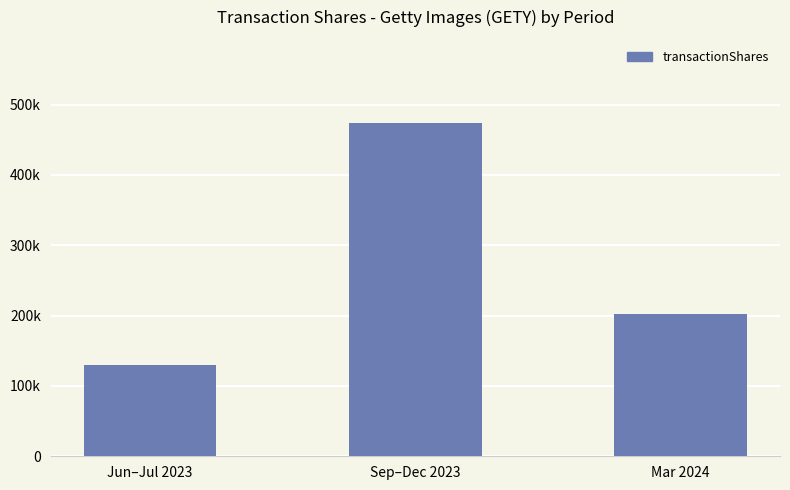

What is the ratio of the value at Jun–Jul 2023 to the value at Mar 2024?

0.6